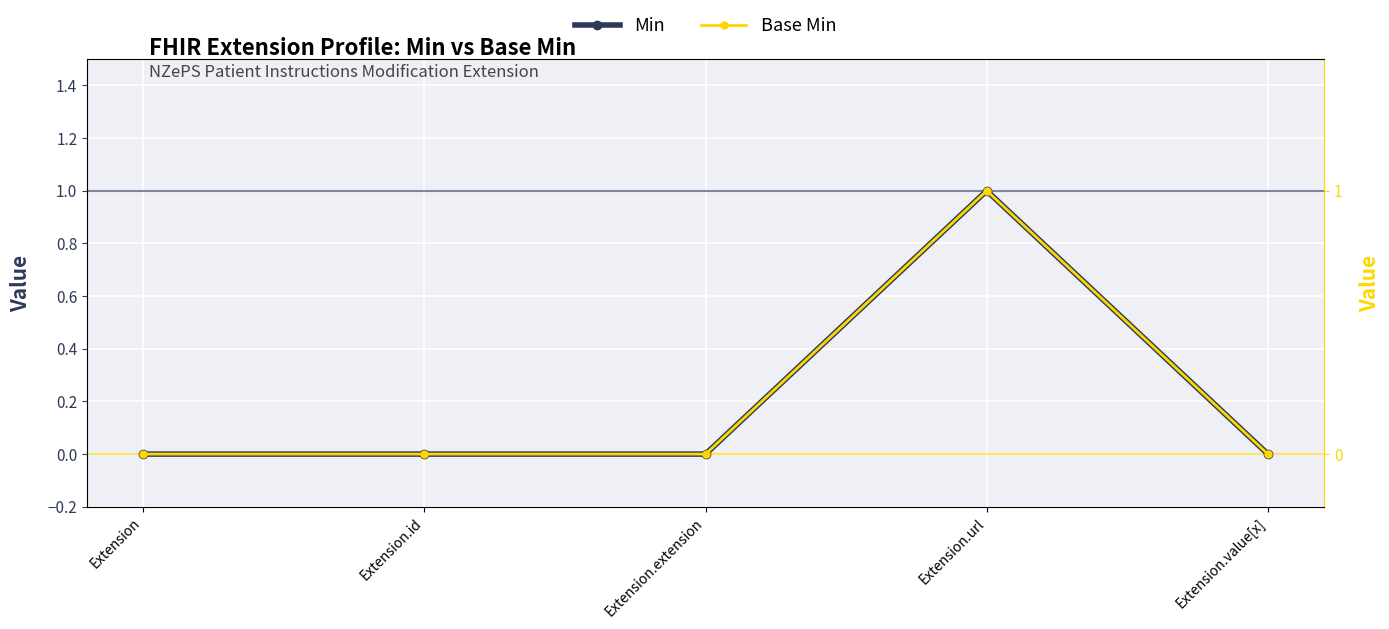

List the labels in order of Min value, smallest first.

Extension, Extension.id, Extension.extension, Extension.value[x], Extension.url